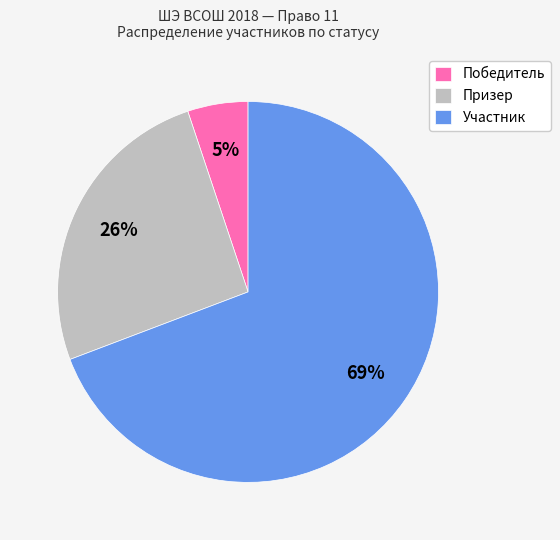

Is it true that Победитель is 1% of the pie?

False